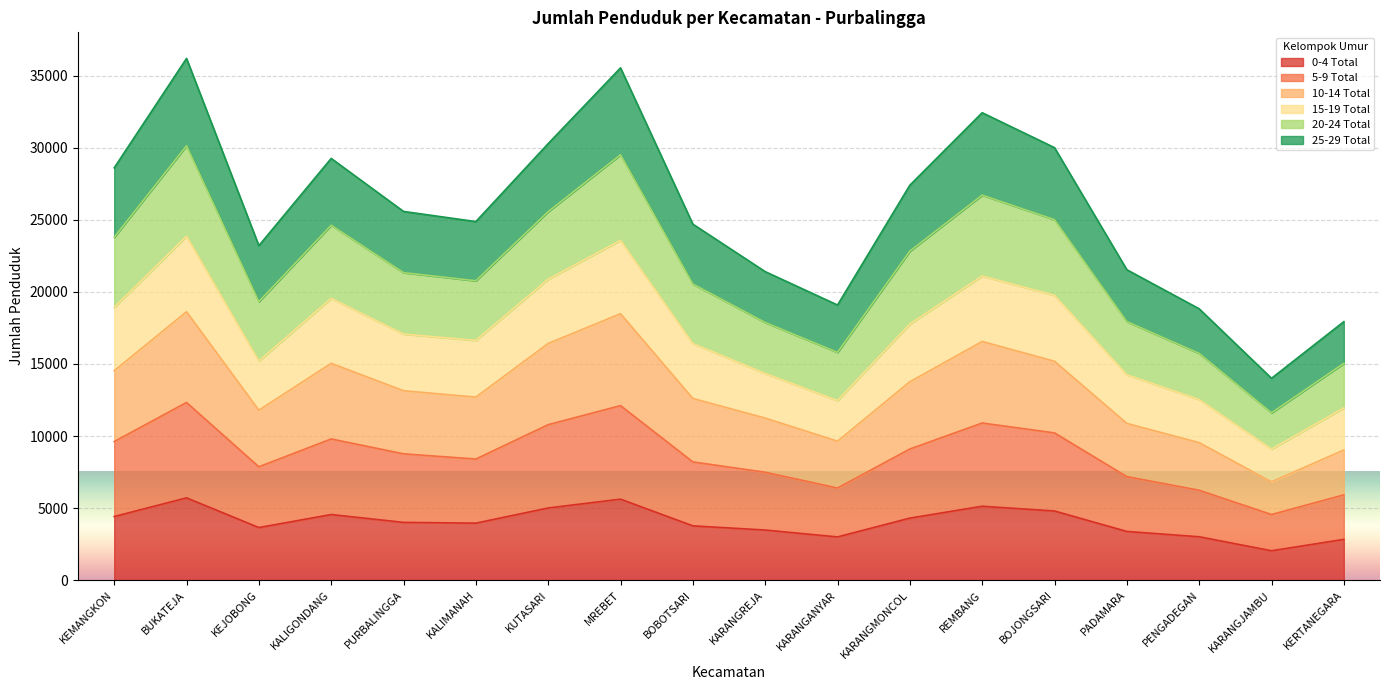

How many lines are shown in the chart?

6